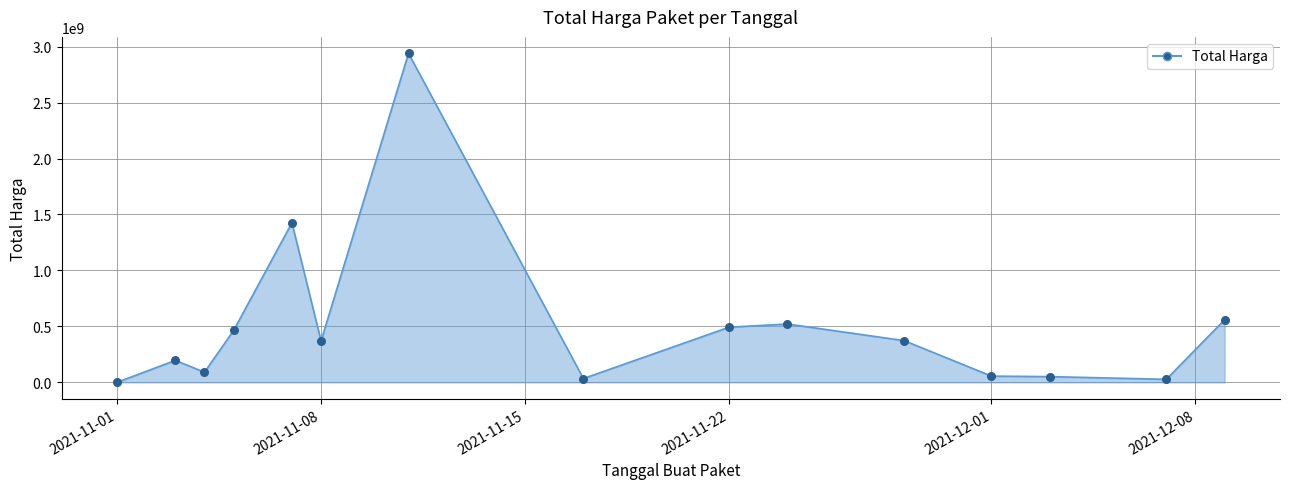

What is the greatest value displayed?

2939363240